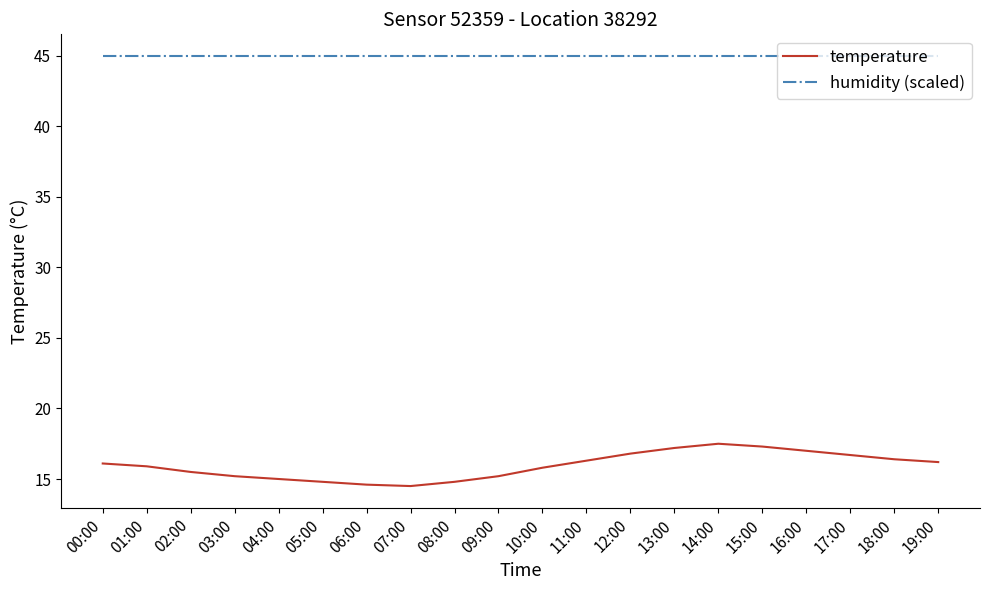

What is the smallest value displayed?

14.5